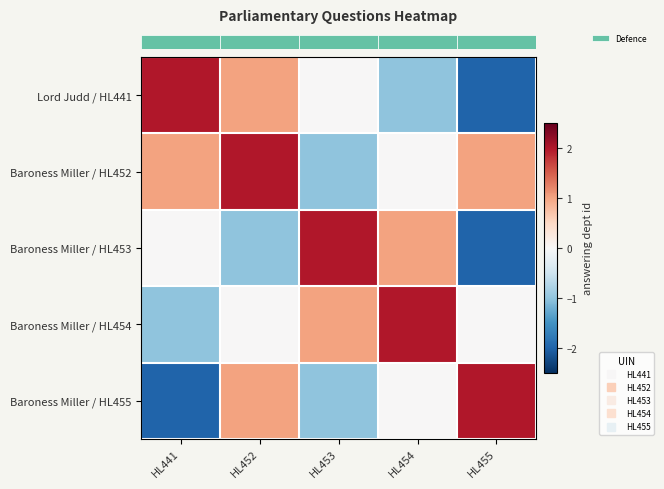

What is the spread (max minus min) of values at HL441?

4